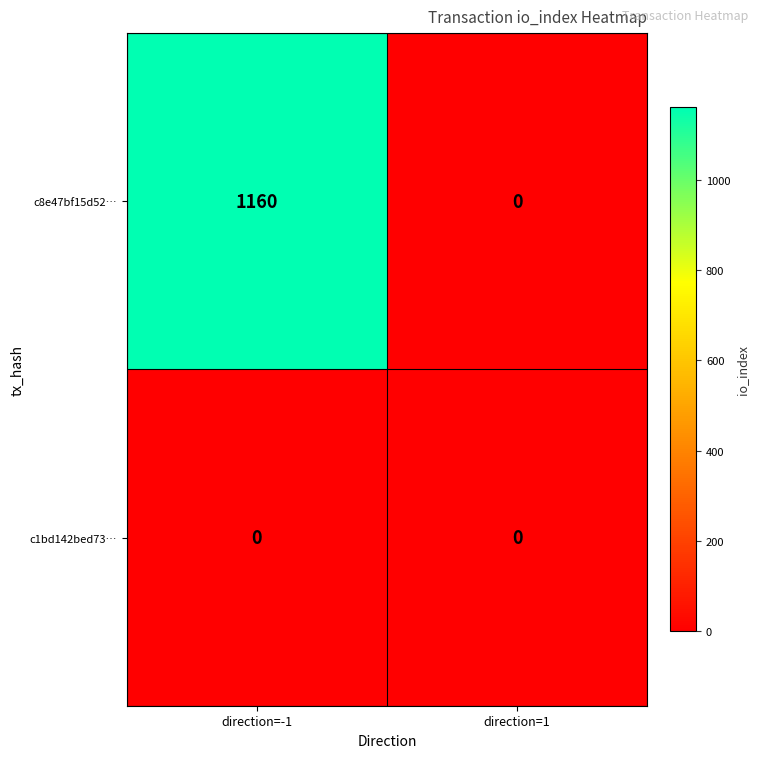

What is the average value of the c8e47bf15d52… series?

580